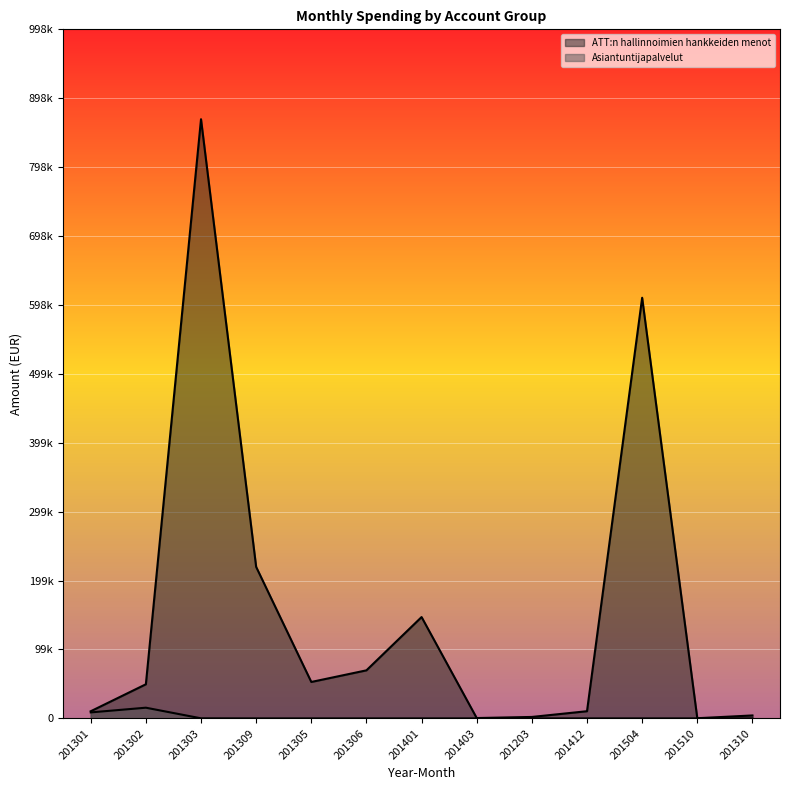

How many interior local peaks does the Asiantuntijapalvelut series have?

1